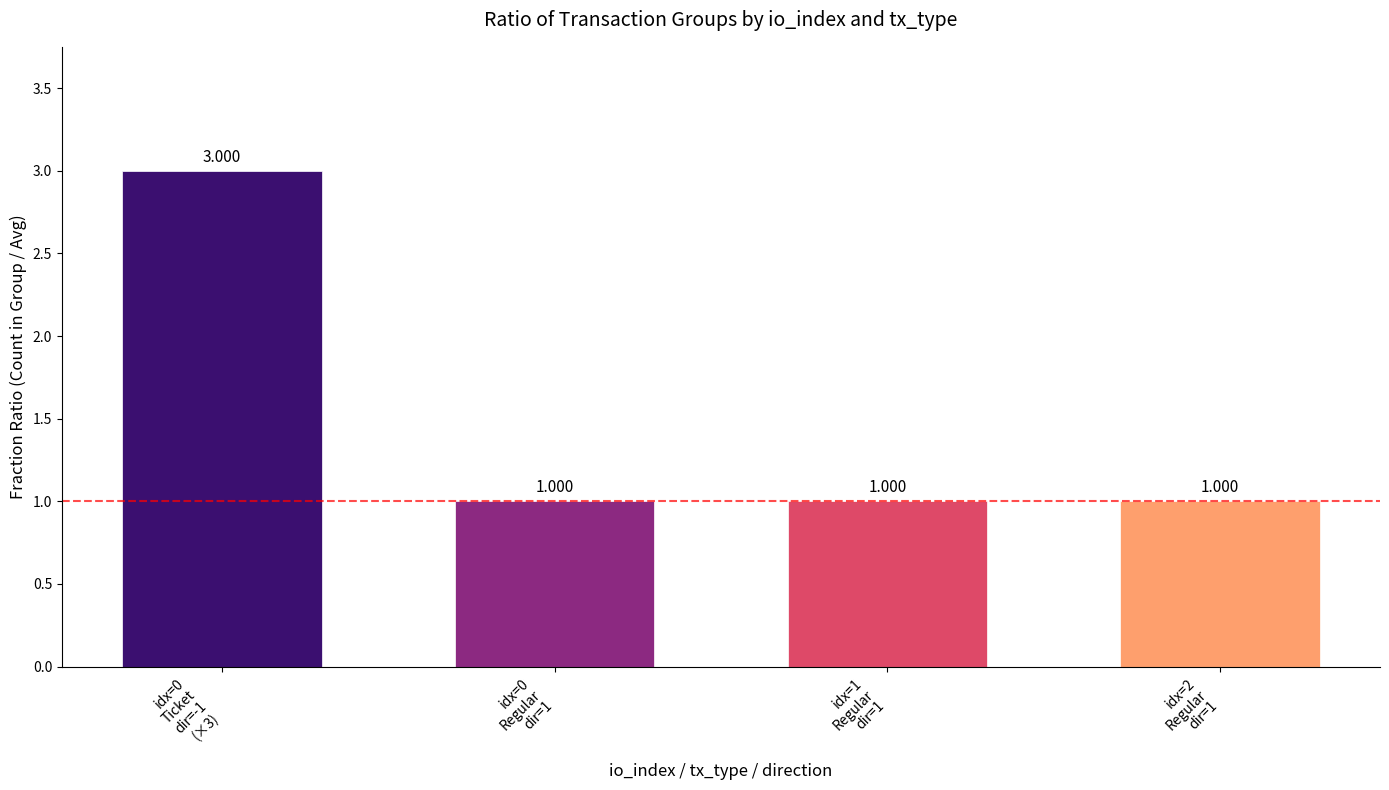

Are the bars grouped side by side (vs. stacked)?

No